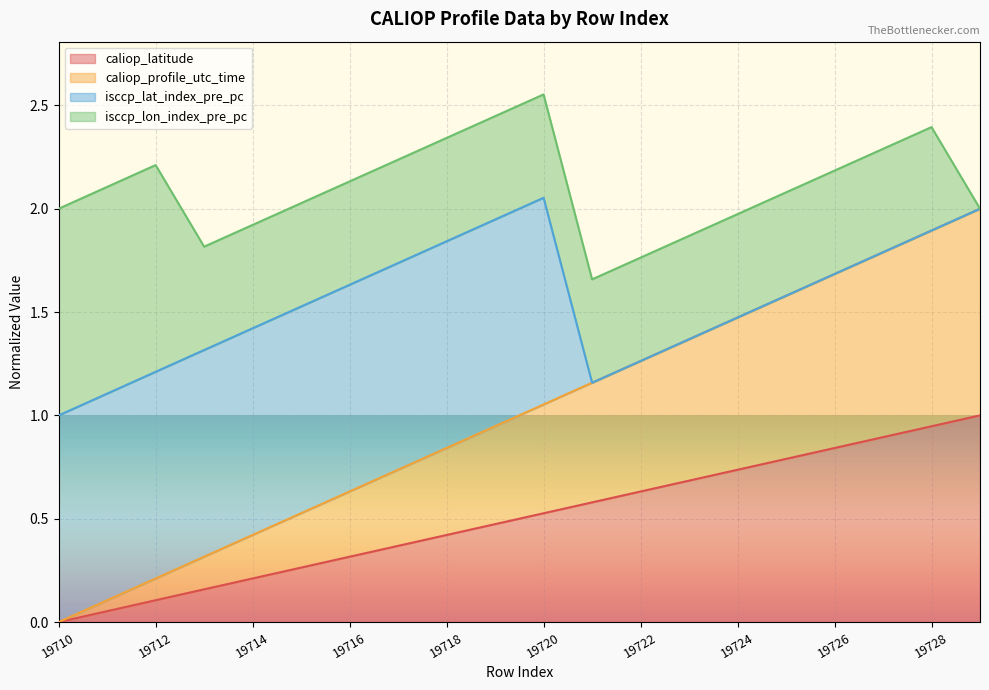

What is the difference between the caliop_latitude values at 19728 and 19716?

0.6